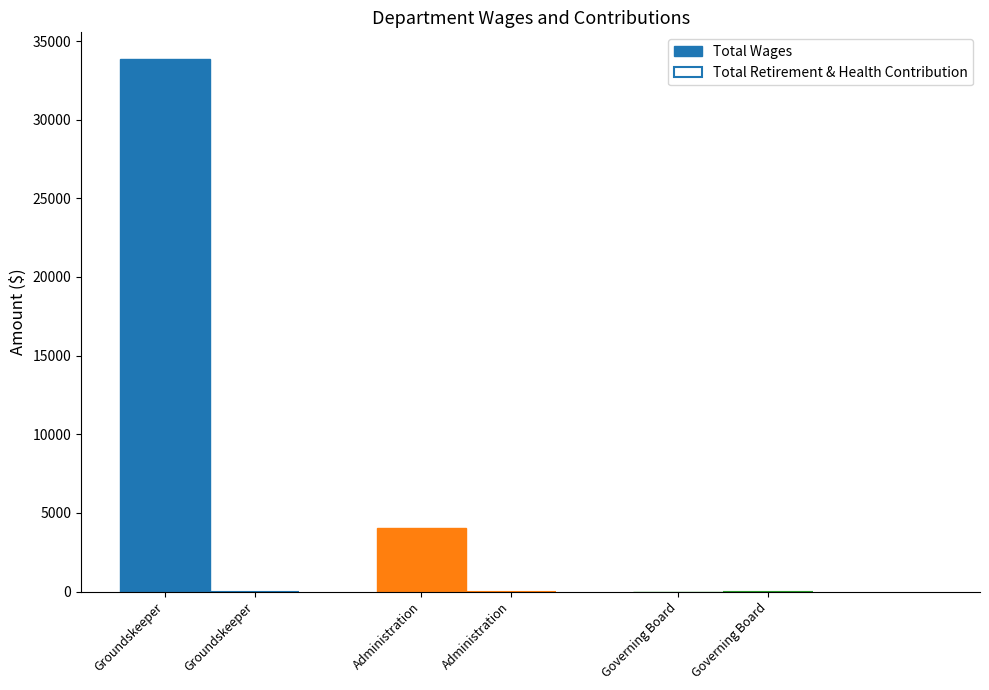

What is the sum of the values at Groundskeeper and Administration?

37909